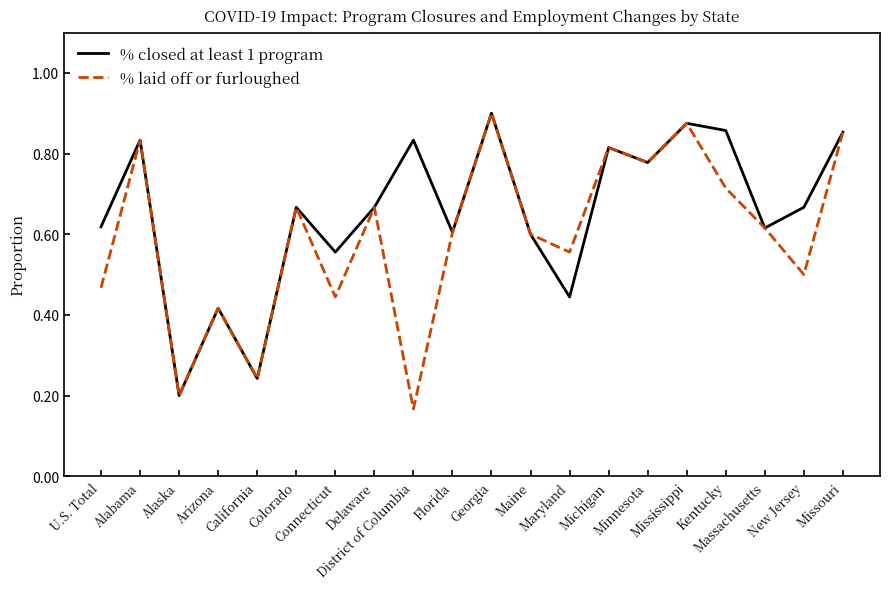

What are all the series names shown in the legend?

% closed at least 1 program, % laid off or furloughed